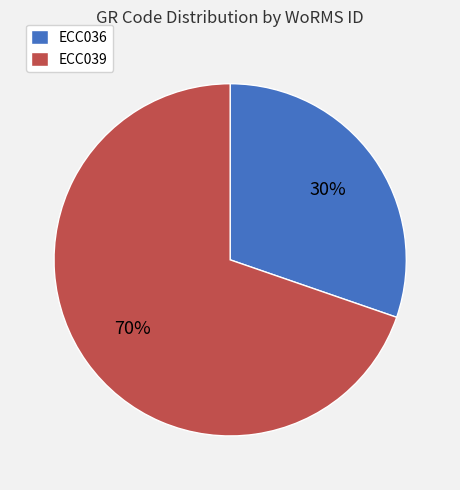

Which category has the smallest portion of the pie?

ECC036